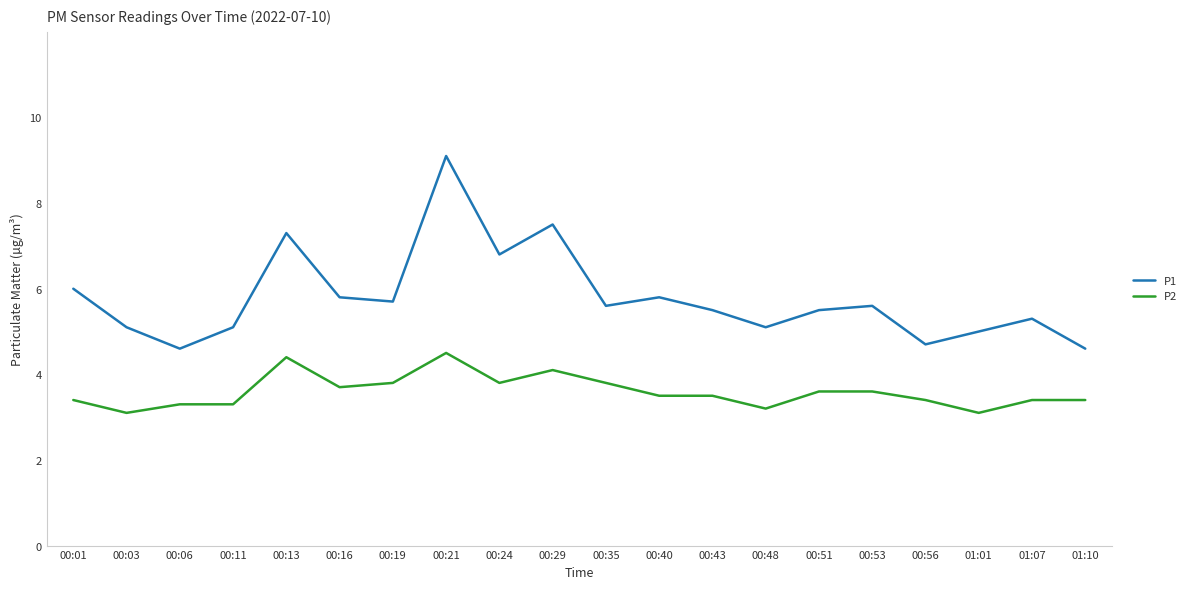

True or false: P2 has a value of 3.5 at 00:40.

True